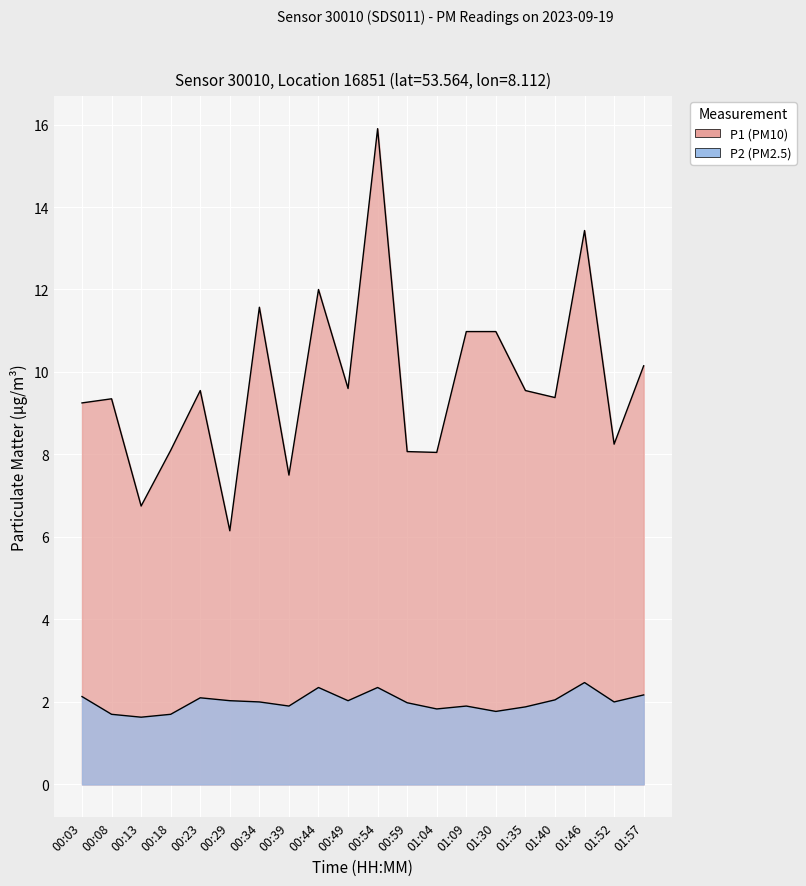

Which category has the highest value in the P2 series?

01:46